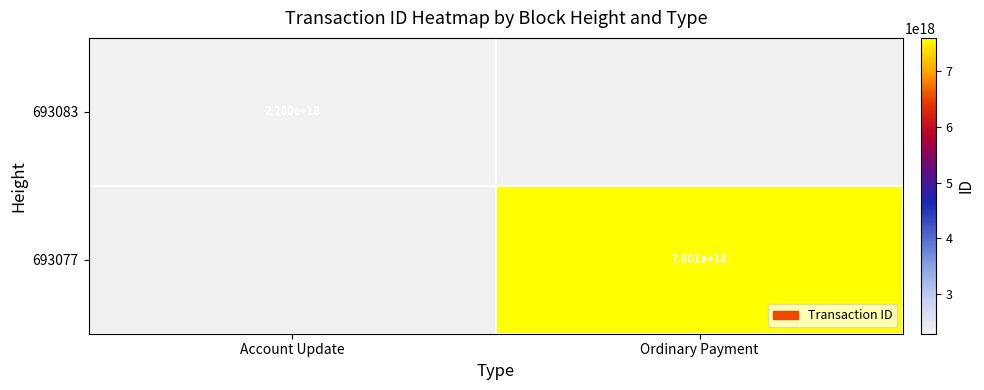

Is the value of 693077 at Ordinary Payment greater than the value of 693083 at Account Update?

Yes